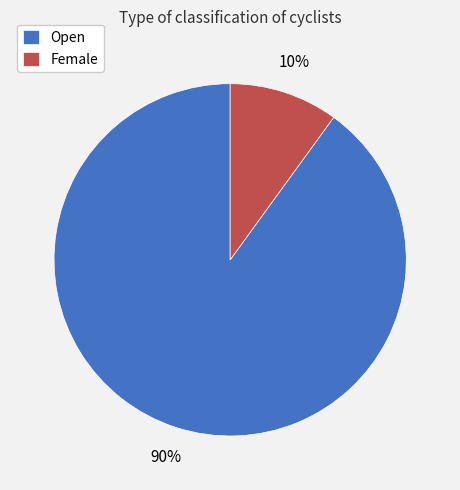

To the nearest percent, what portion does Open represent?

90%